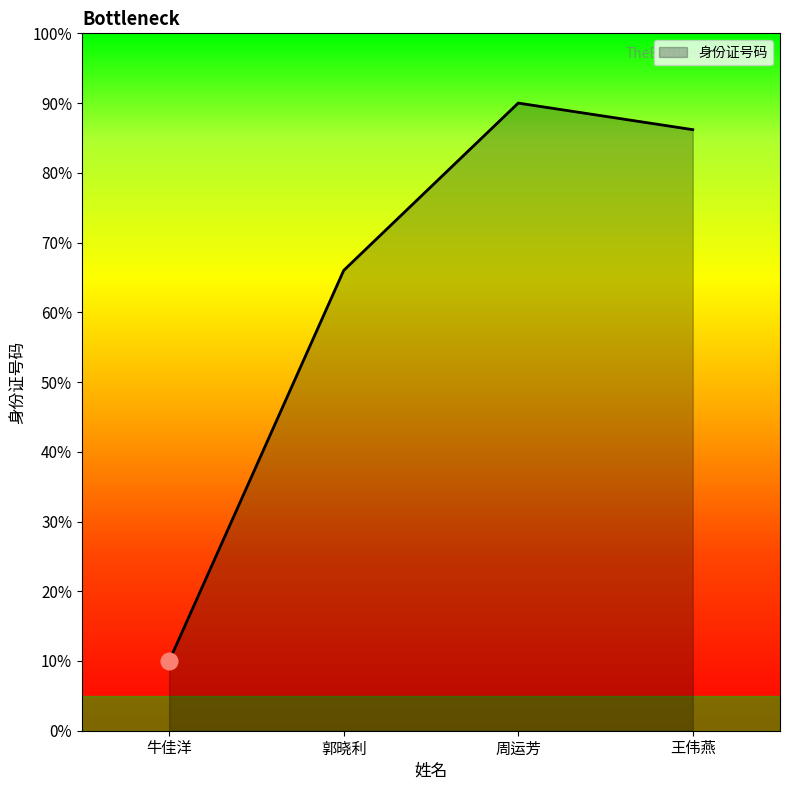

Which has a higher value, 周运芳 or 郭晓利?

周运芳